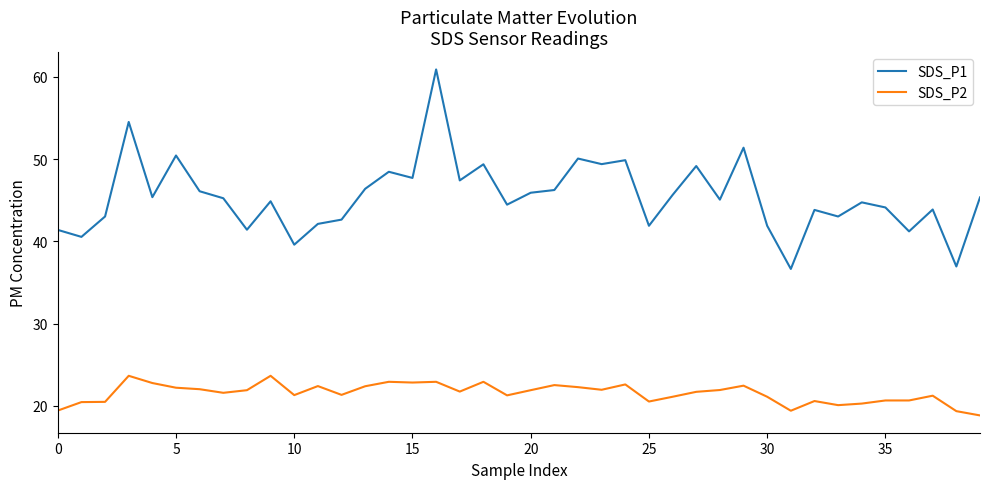

Which series has the largest total across all categories?

SDS_P1